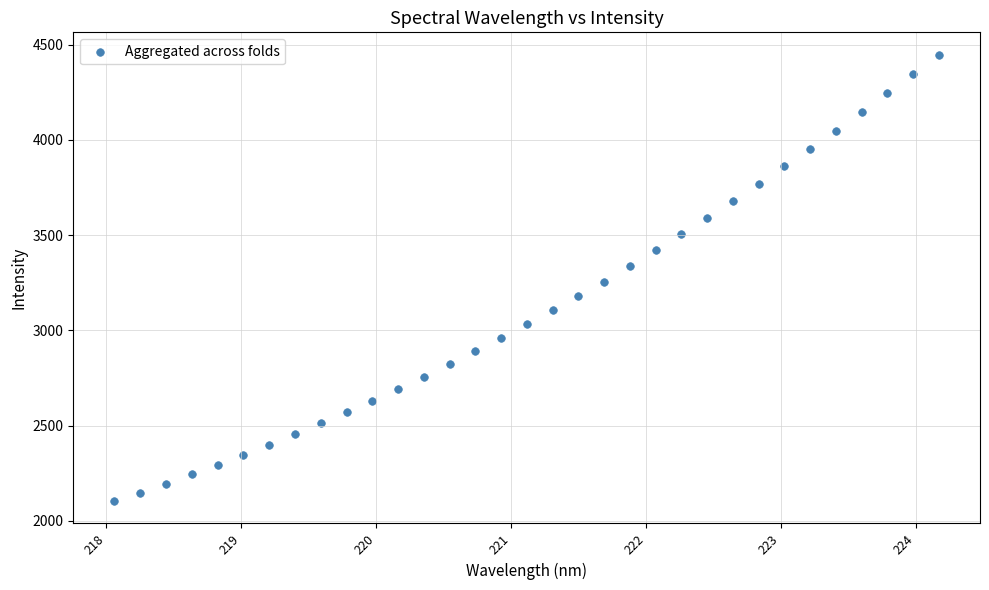

What is the range of Y values (max minus min)?

2344.7